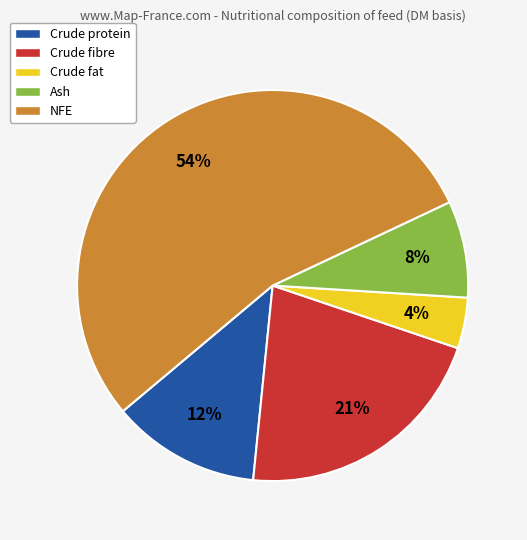

To the nearest percent, what is the average slice percentage?

20%